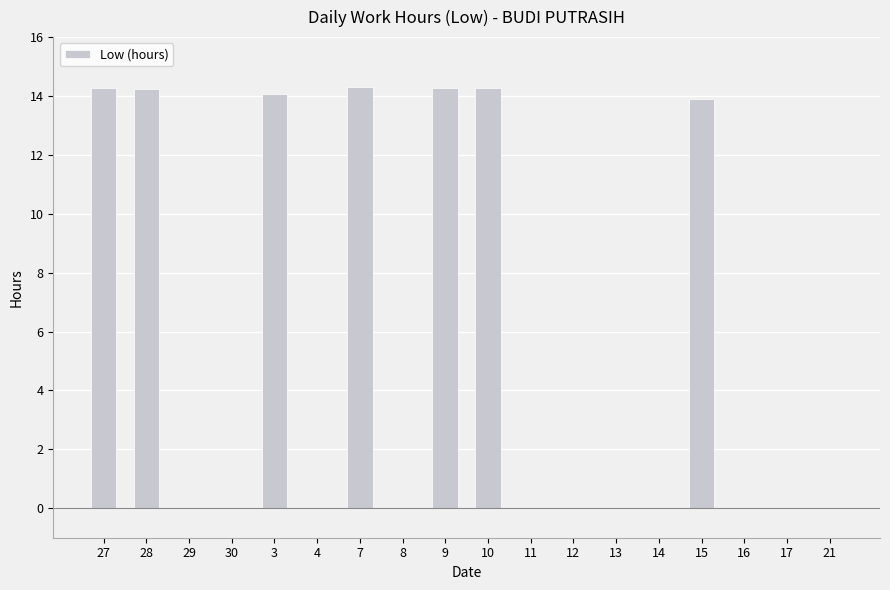

The chart shows a value of 0.0 at 8. True or false?

True